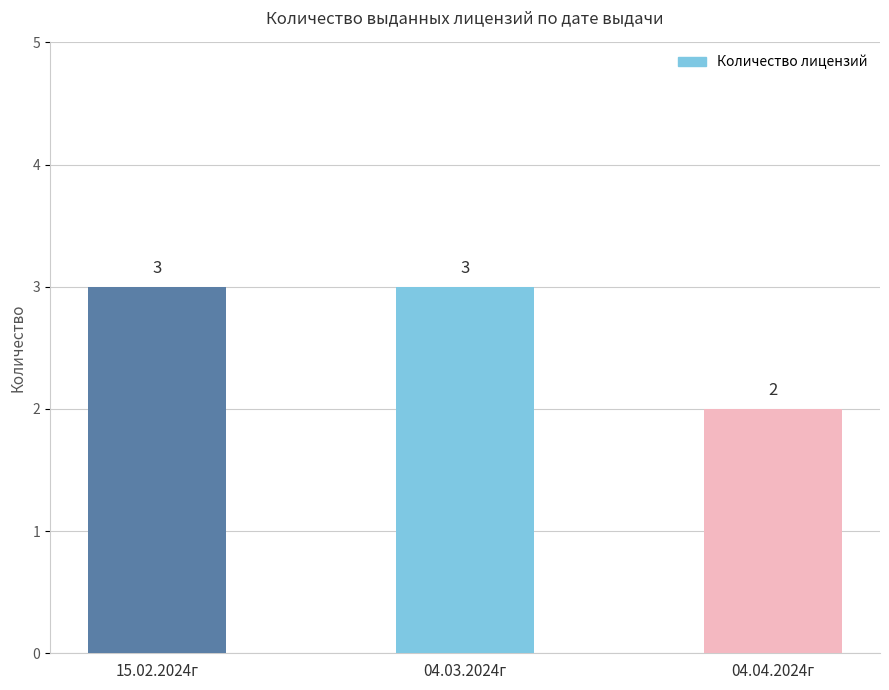

What is the change in value from 04.03.2024г to 04.04.2024г?

-1